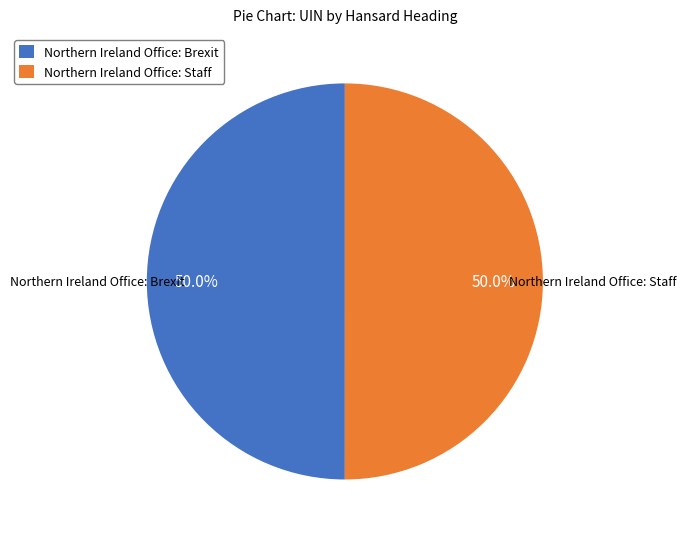

What is the ratio of the value at Northern Ireland Office: Brexit to the value at Northern Ireland Office: Staff?

1.0